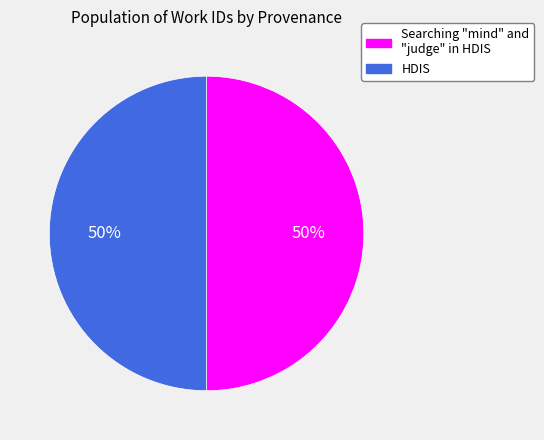

Approximately how many times larger is the value at HDIS compared to Searching "mind" and "judge" in HDIS?

1.0